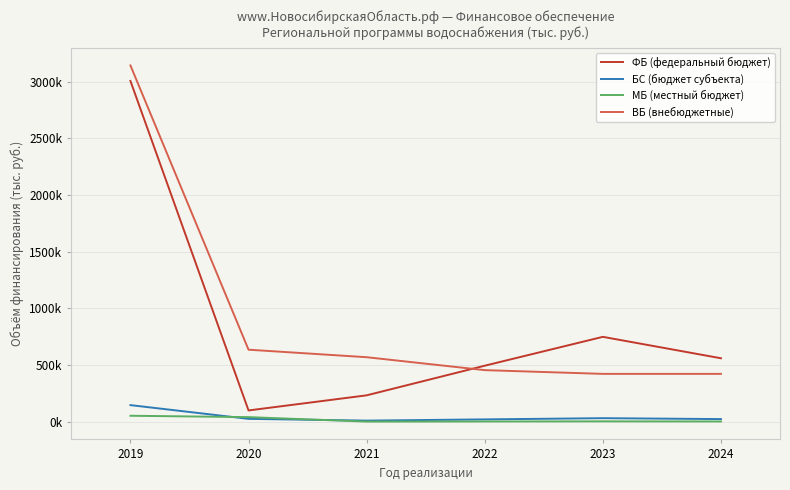

Which series has the largest range (max minus min)?

ФБ (федеральный бюджет)